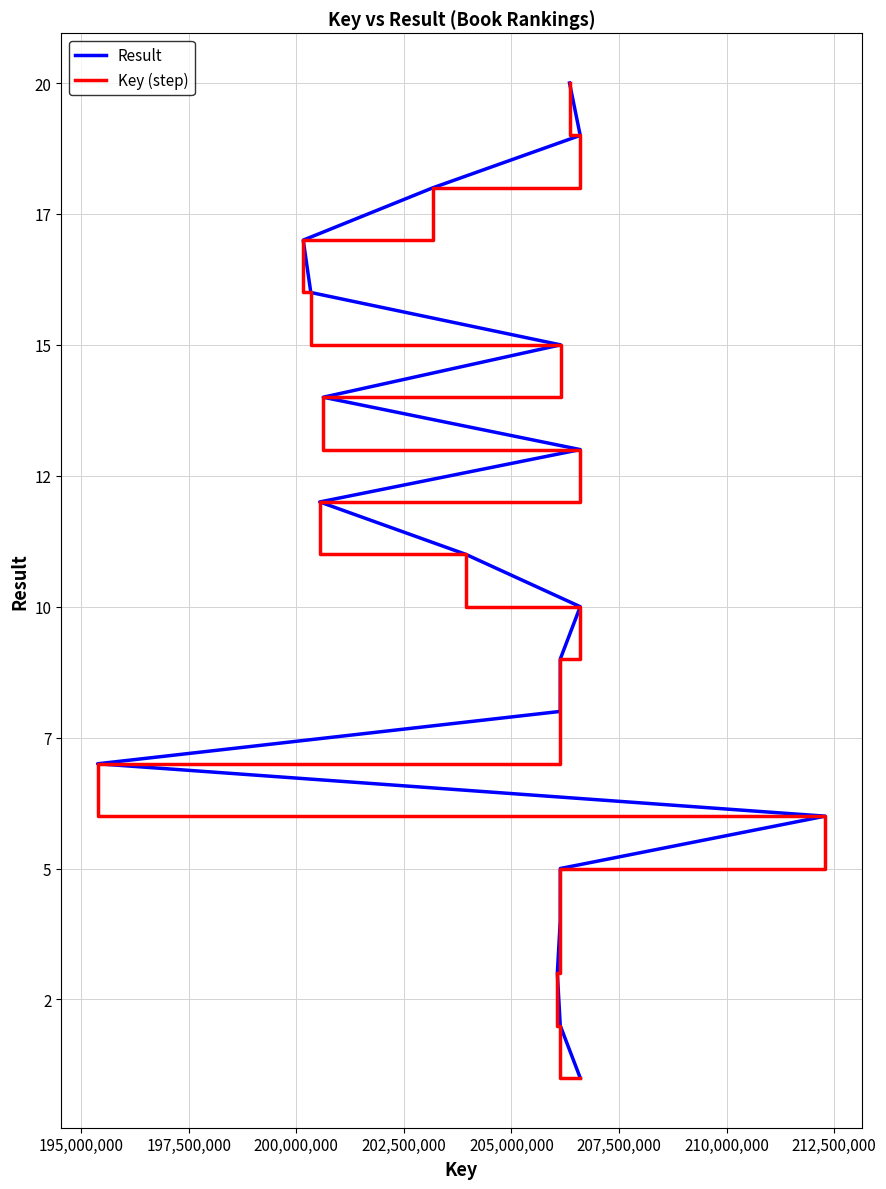

What is the difference between the second highest and minimum values in the Result series?

18